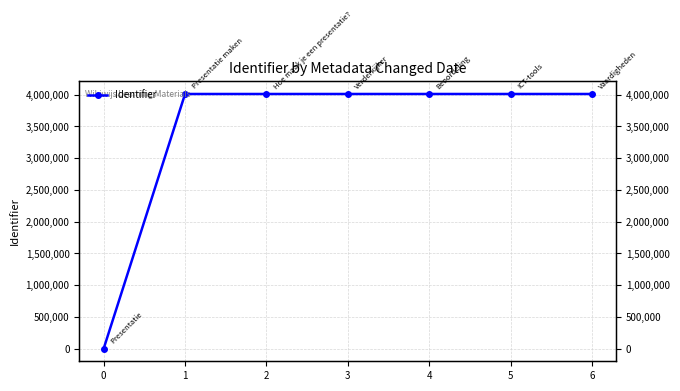

How many data points does each series have?

7